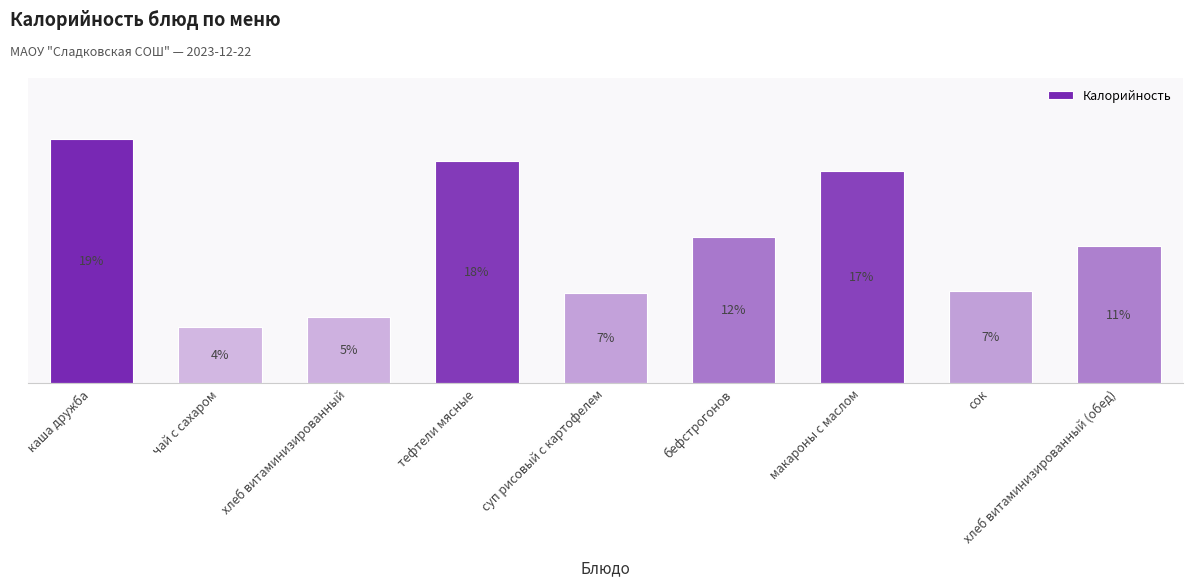

Is it true that the value at хлеб витаминизированный (обед) is 142.0?

True